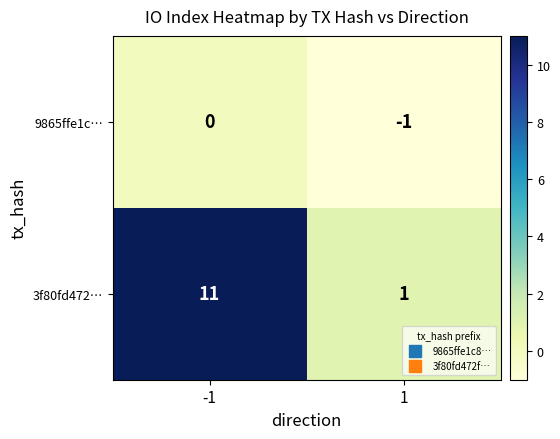

Reading left to right, what are all the values shown in this chart?

9865ffe1c…: -1=0	1=-1
3f80fd472…: -1=11	1=1